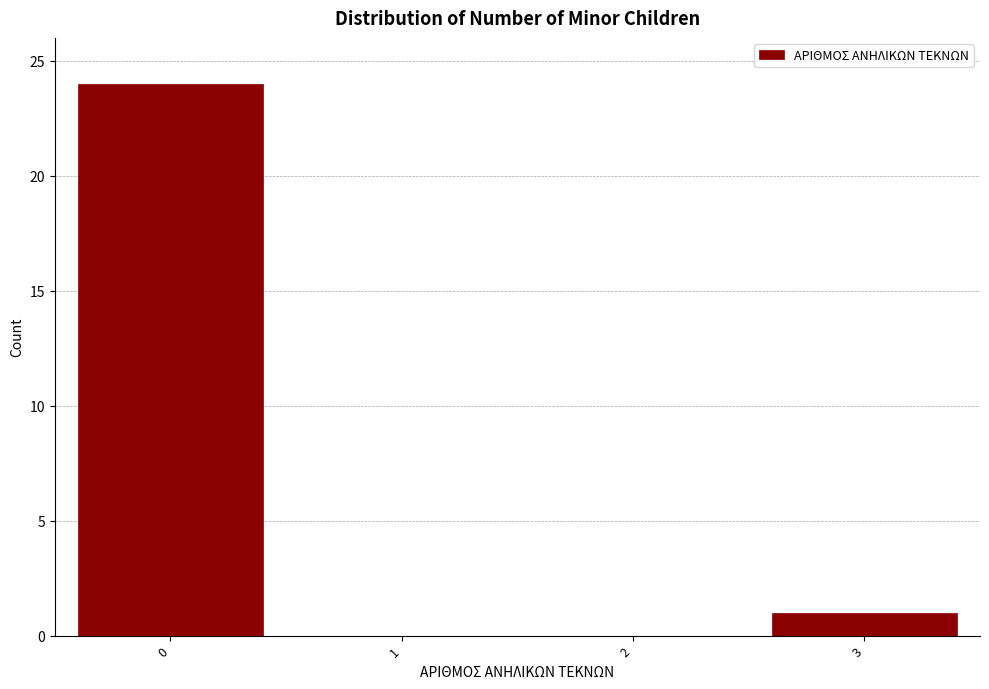

Reading left to right, list all the values displayed in this chart.

0=24	1=0	2=0	3=1